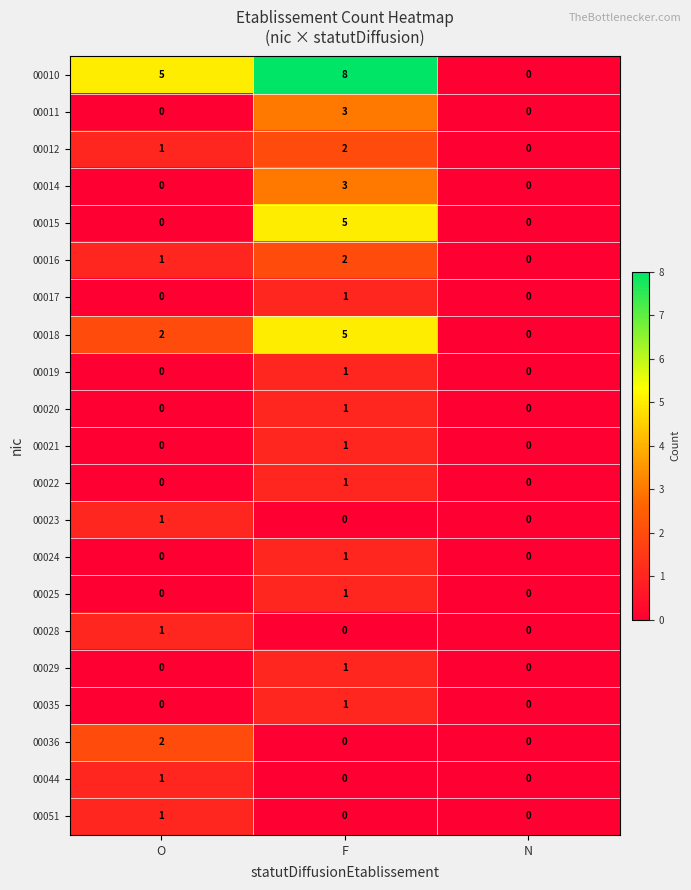

The 00011 series shows 0 at N. True or false?

True